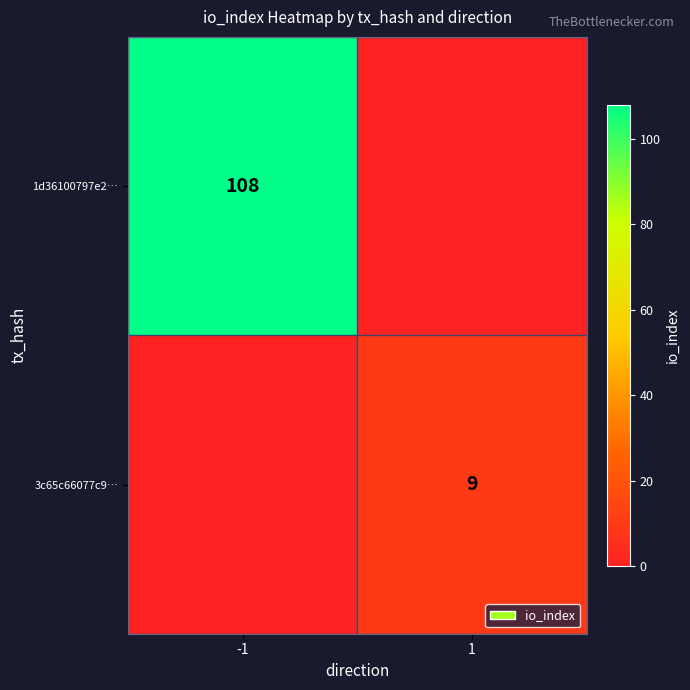

Is the value of 3c65c66077c9… at 1 greater than the value of 1d36100797e2… at -1?

No